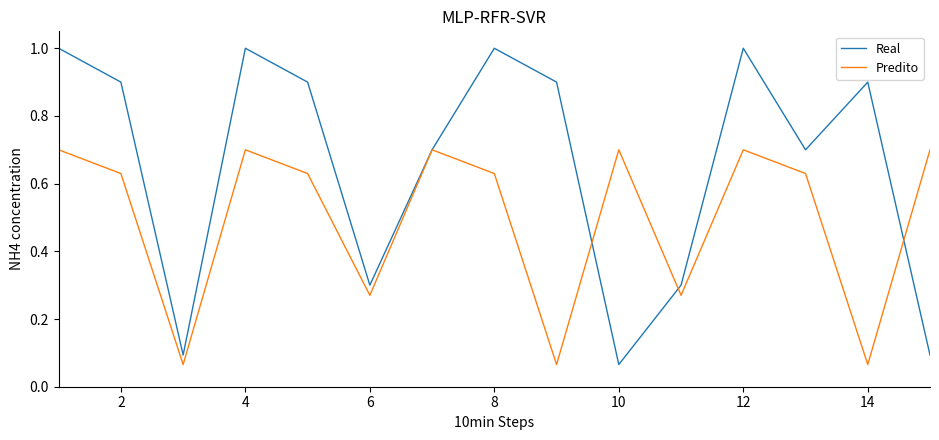

Count the Predito values in the range 0 to 1.

15